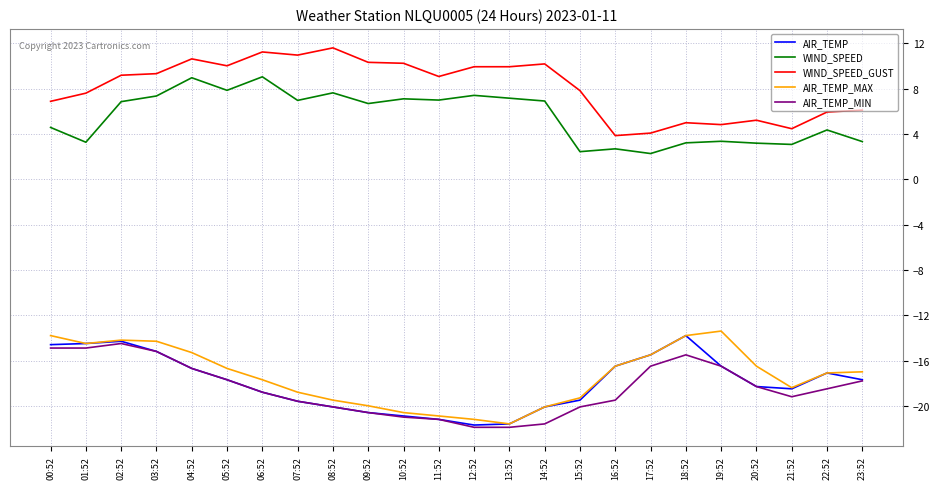

True or false: WIND_SPEED has a value of 1.0 at 21:52.

False